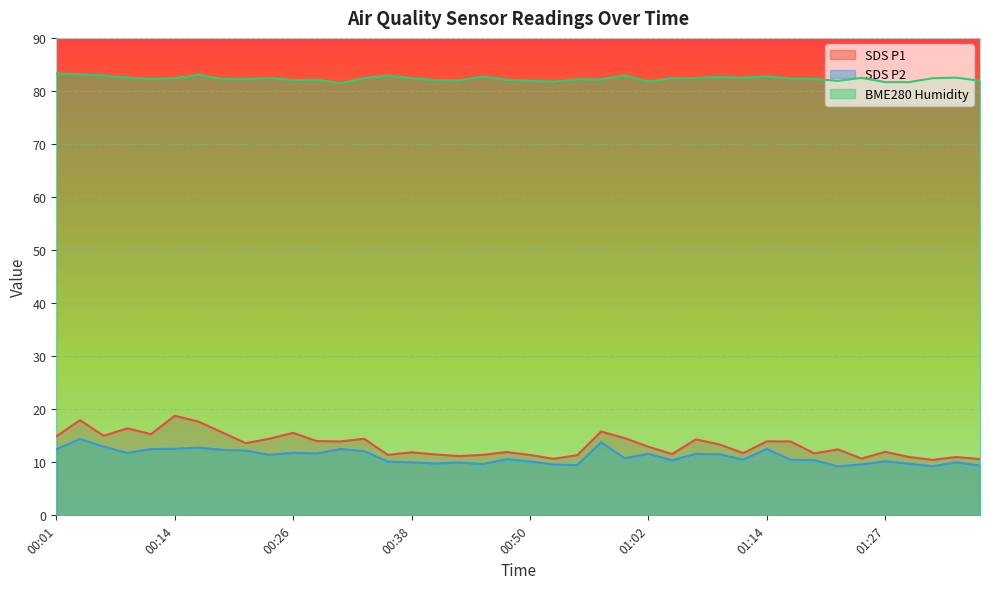

What is the total value across all series at 01:07?

108.4